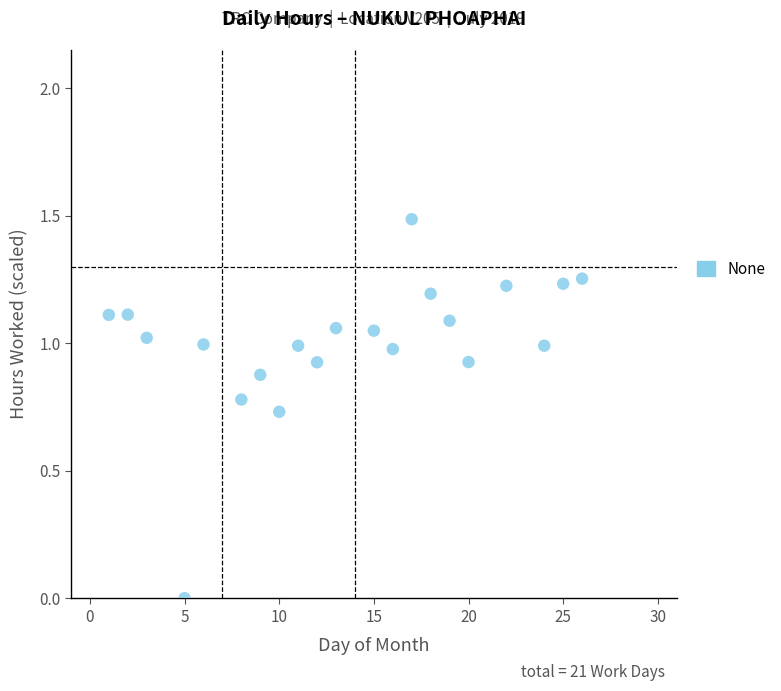

What is the range of X values (max minus min)?

25.0